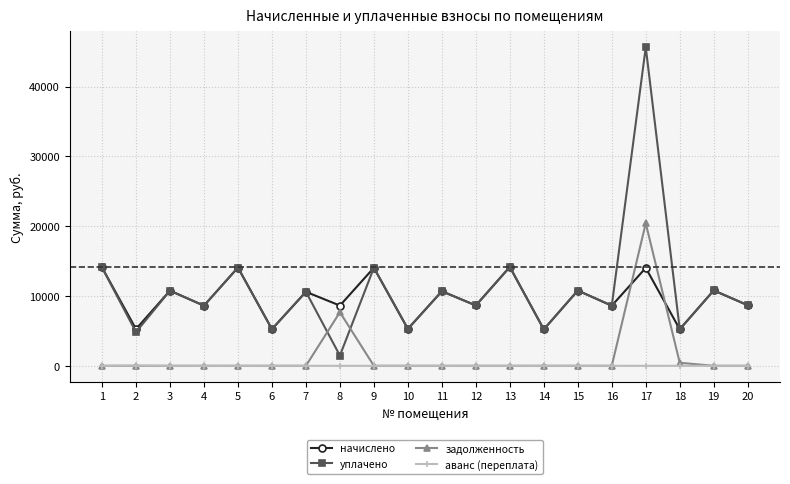

True or false: аванс (переплата) and уплачено intersect in this chart.

False